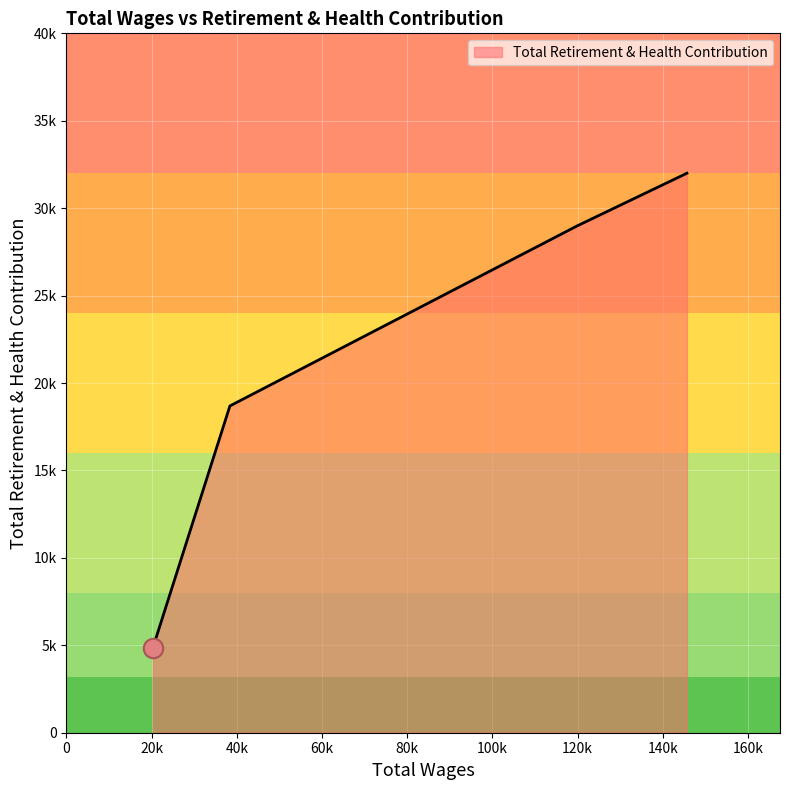

Rank the categories by value from lowest to highest.

20322.0, 38385.0, 119942.0, 145679.0